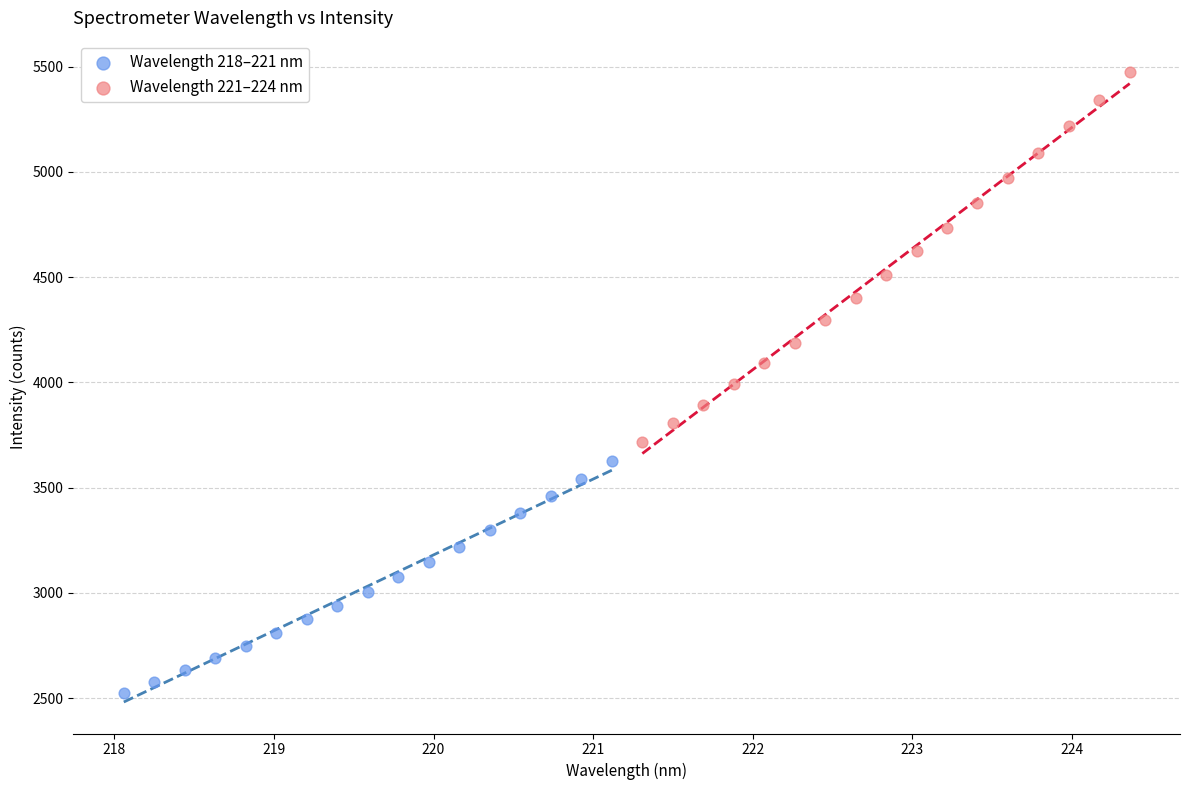

Which series contains the highest Y value?

Wavelength 221–224 nm